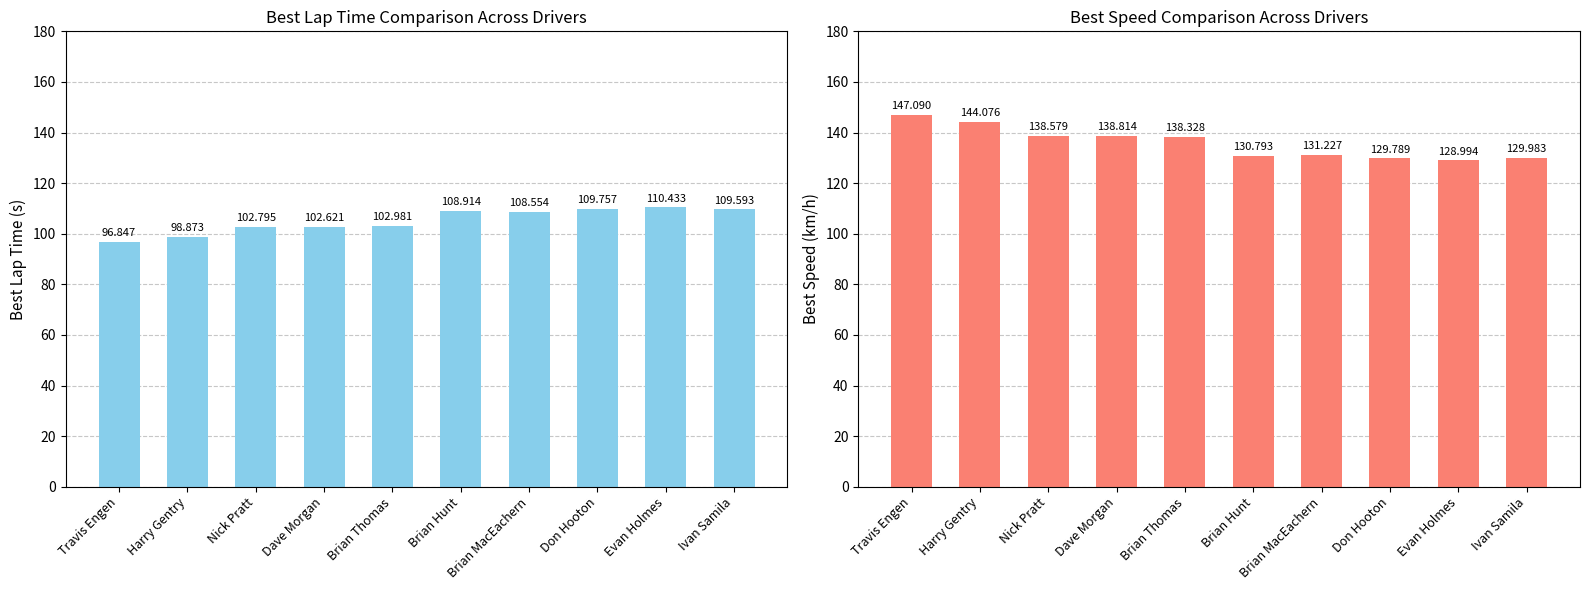

What are all the series names shown in the legend?

Best Lap time, Best Speed